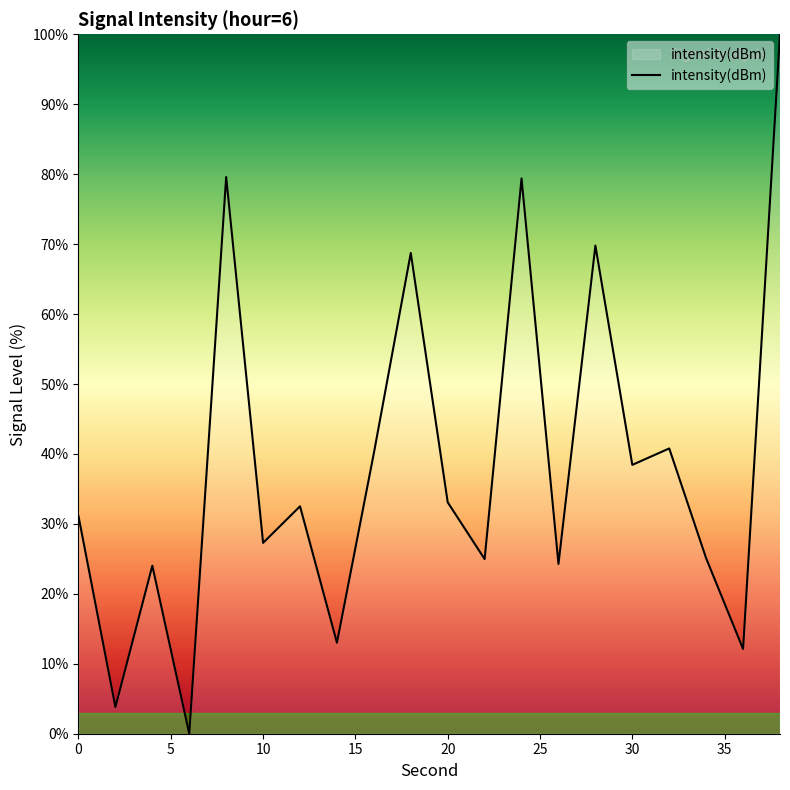

What is the greatest value displayed?

100.0